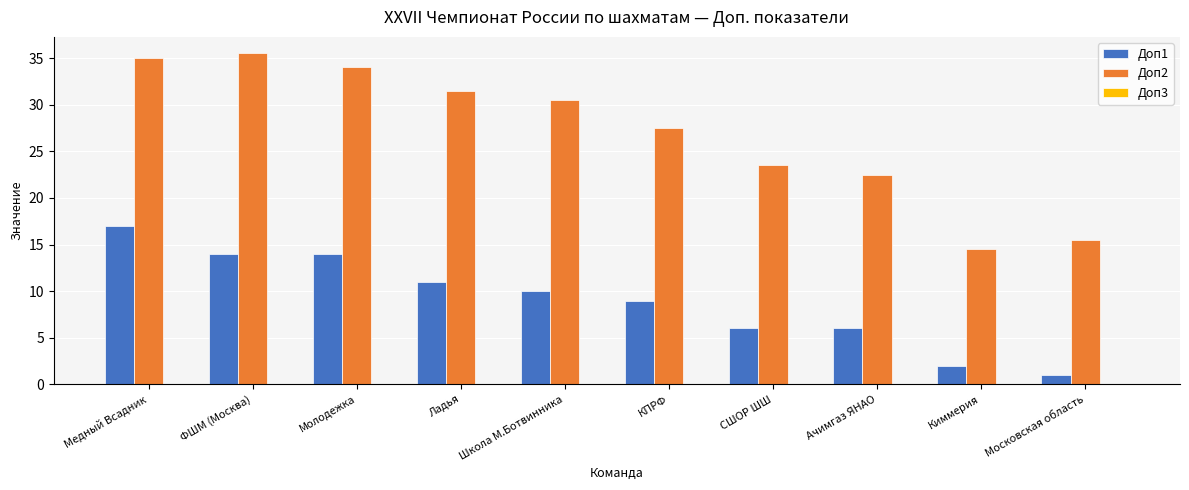

Are the bars horizontal?

No